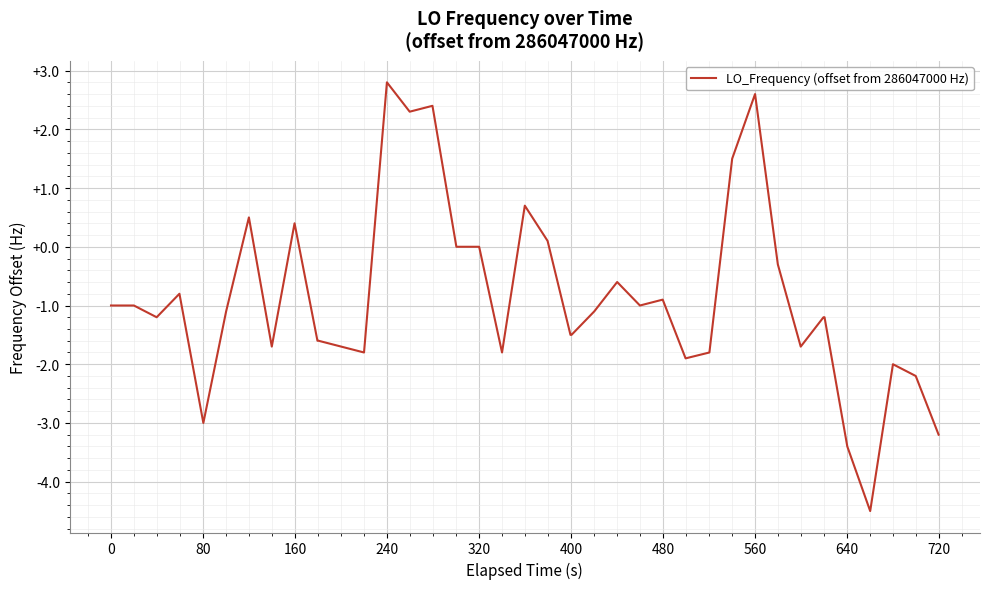

What is the minimum value shown in the chart?

-4.5